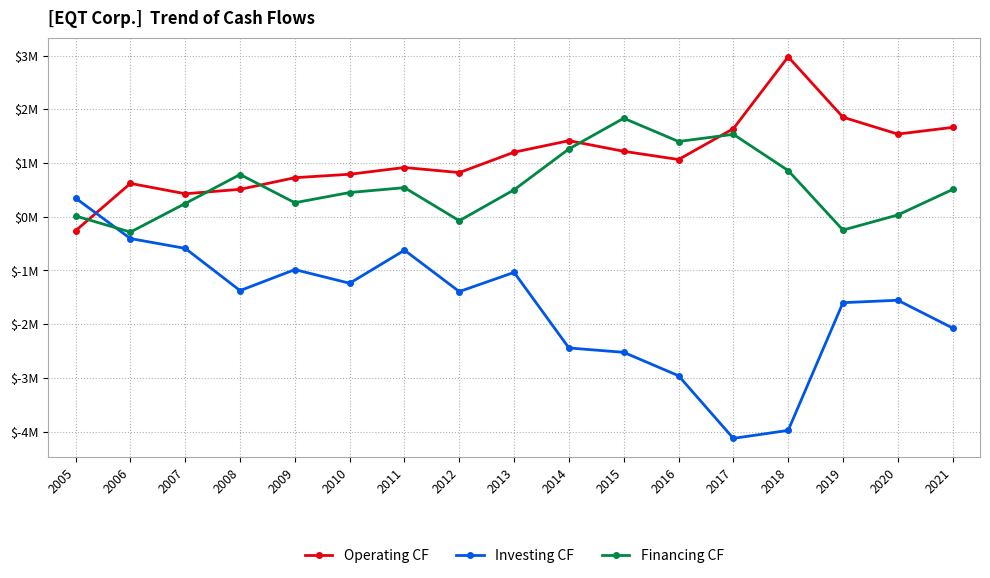

Rank the series by their average value, from highest to lowest.

Operating CF, Financing CF, Investing CF